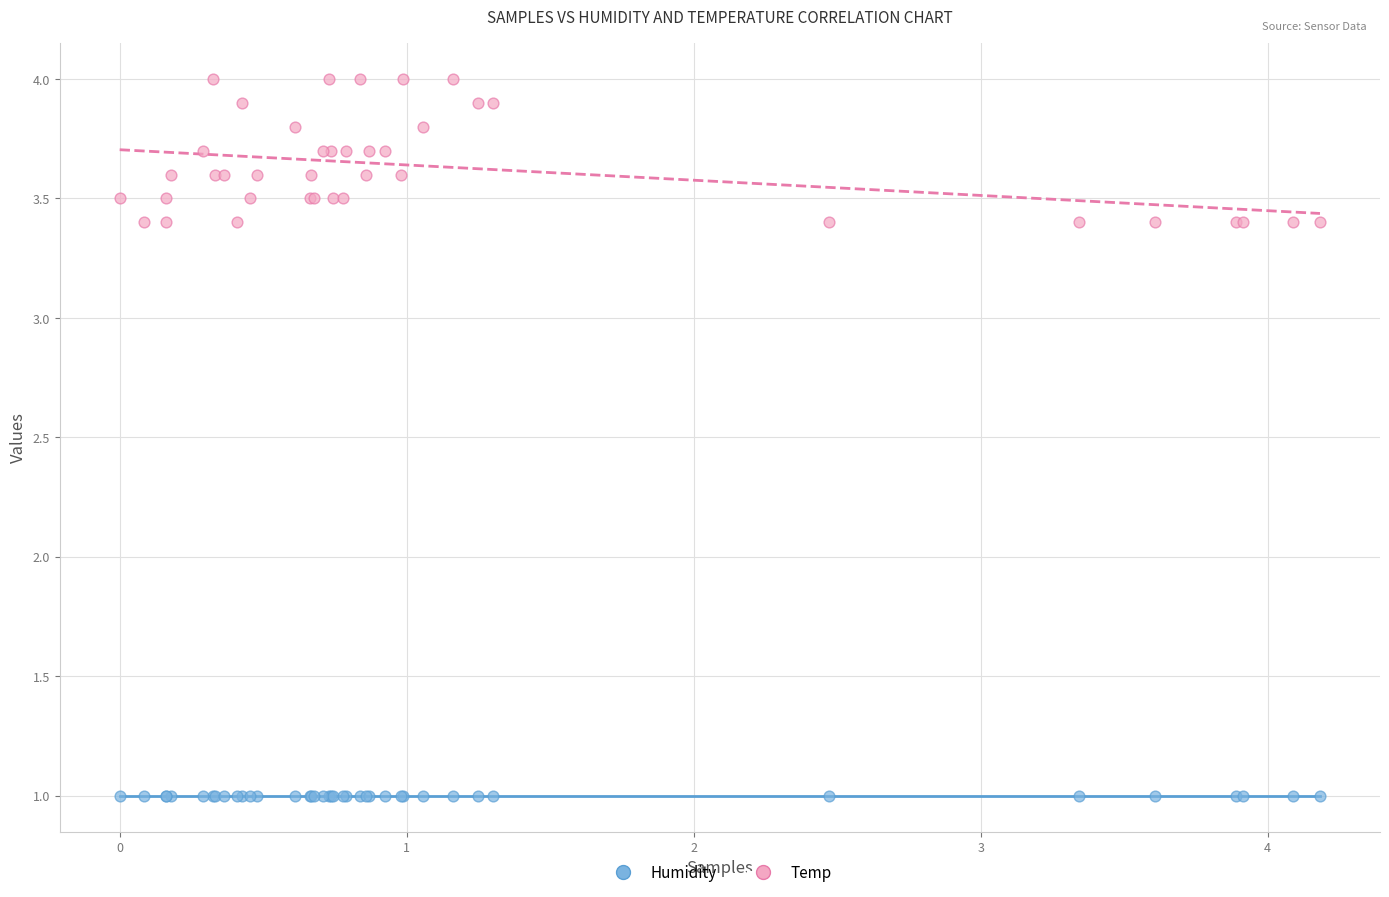

Which series contains the lowest Y value?

Humidity